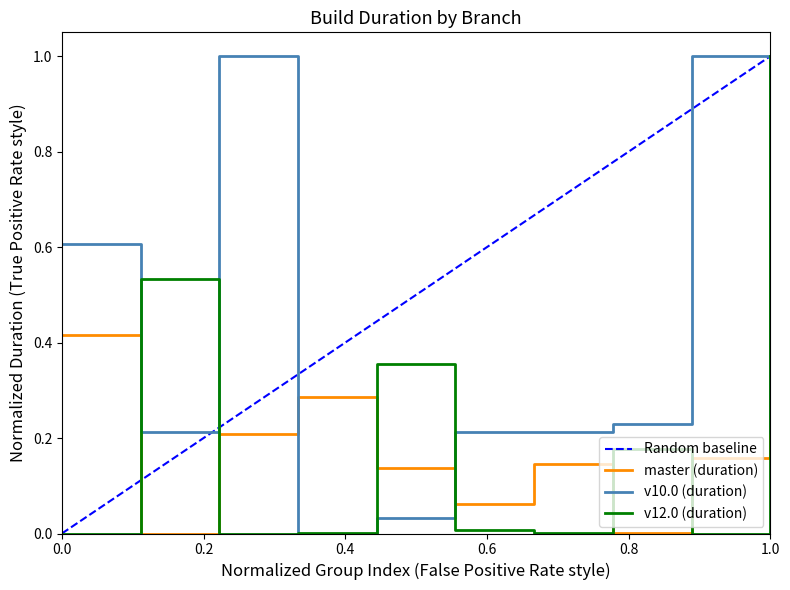

After their last crossing, which series has the higher values: v10.0 (duration) or master (duration)?

master (duration)